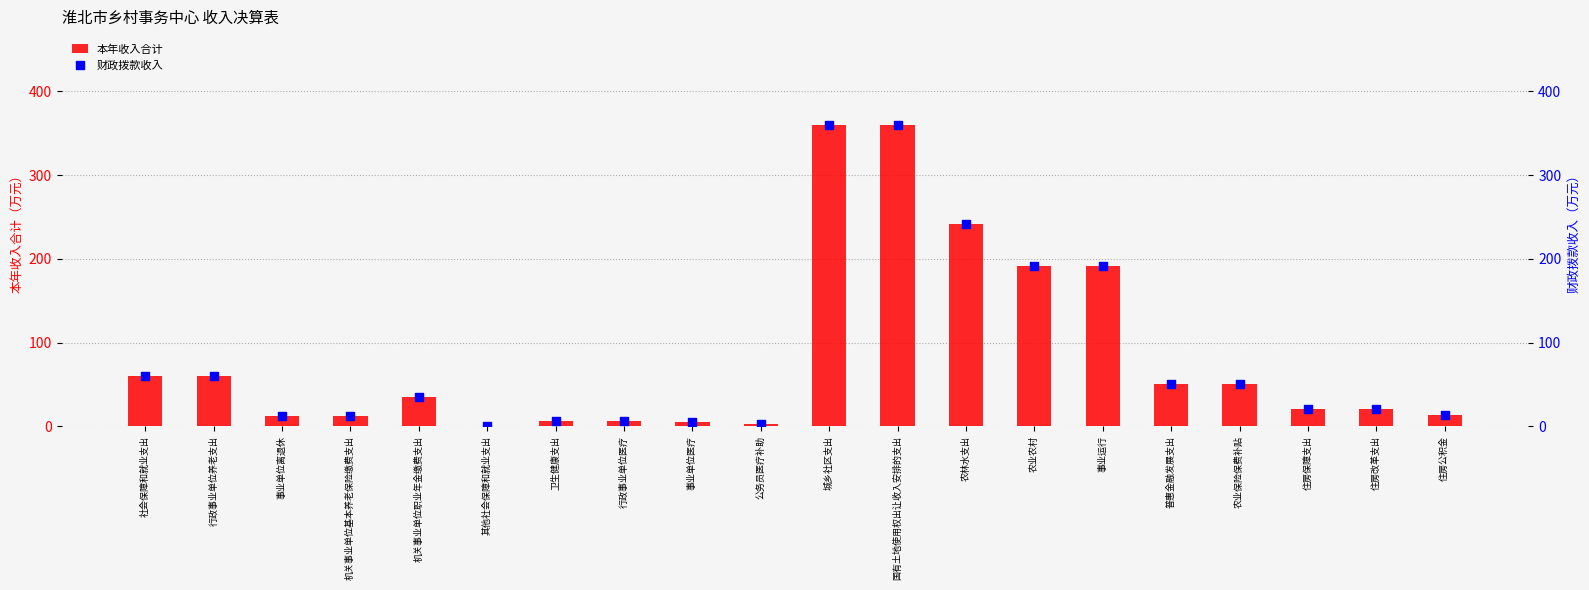

At which category is the sum across all series the highest?

城乡社区支出